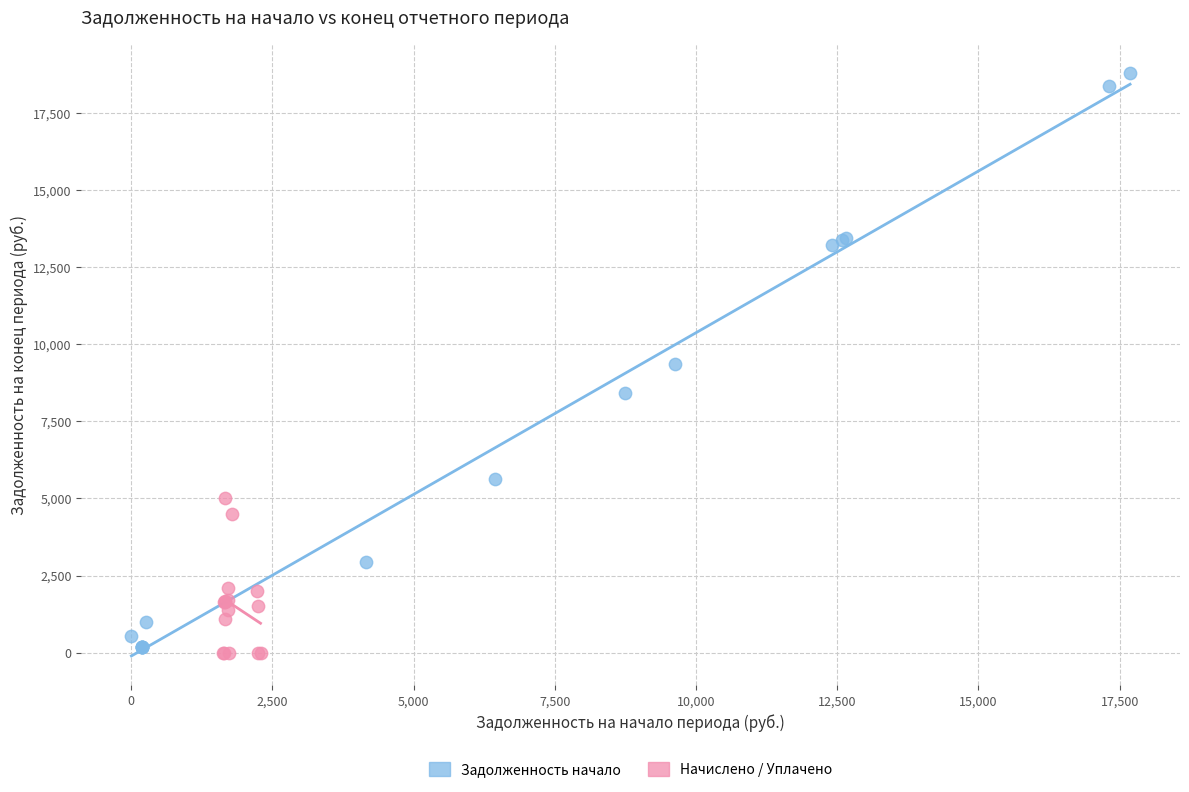

Which series reaches the maximum Y coordinate?

Задолженность начало